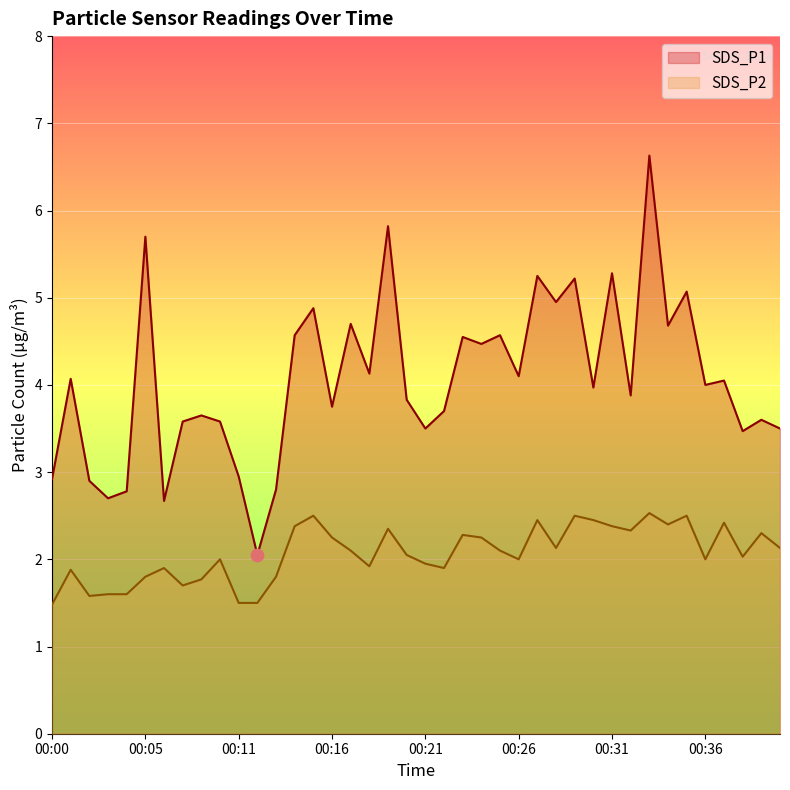

Which series has the widest spread of Y values?

SDS_P1